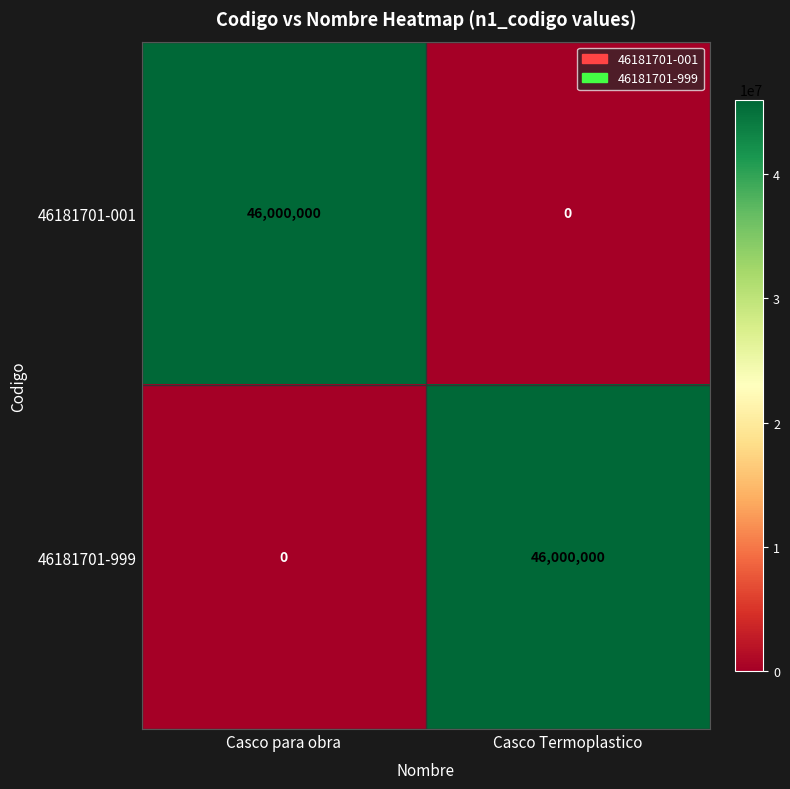

What is the spread (max minus min) of values at Casco para obra?

46000000